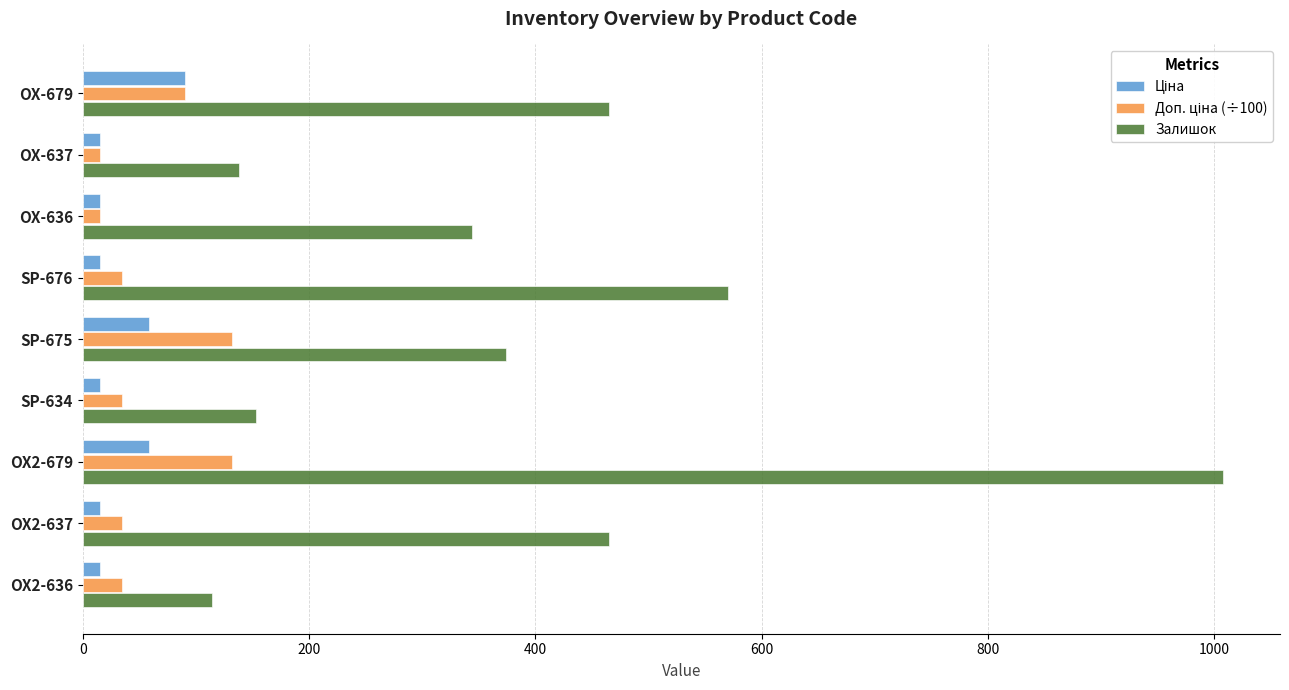

Which category has the lowest value in the Залишок series?

OX2-636